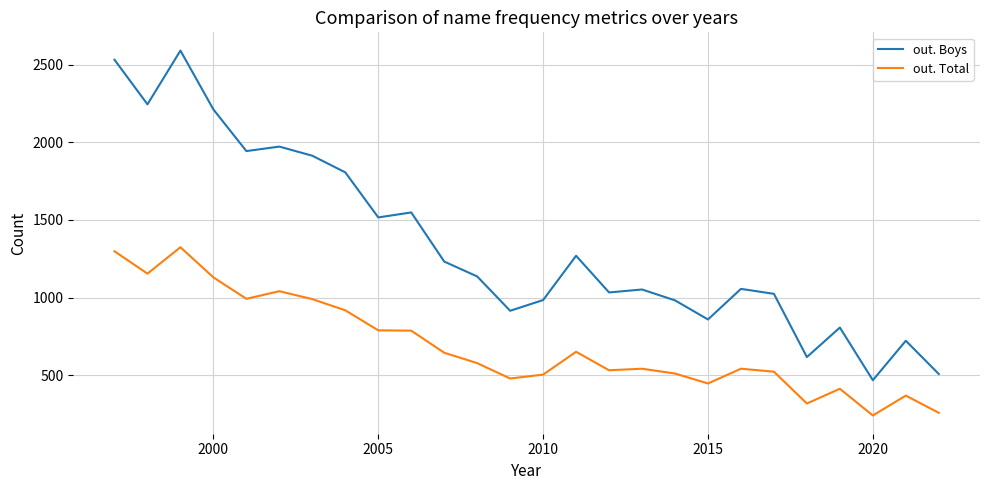

Which series has the largest total across all categories?

out. Boys